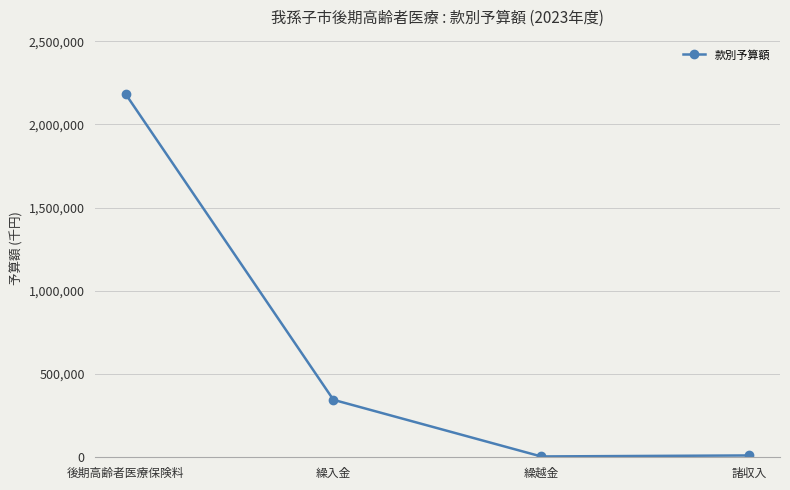

Which category has the highest value across all series?

後期高齢者医療保険料